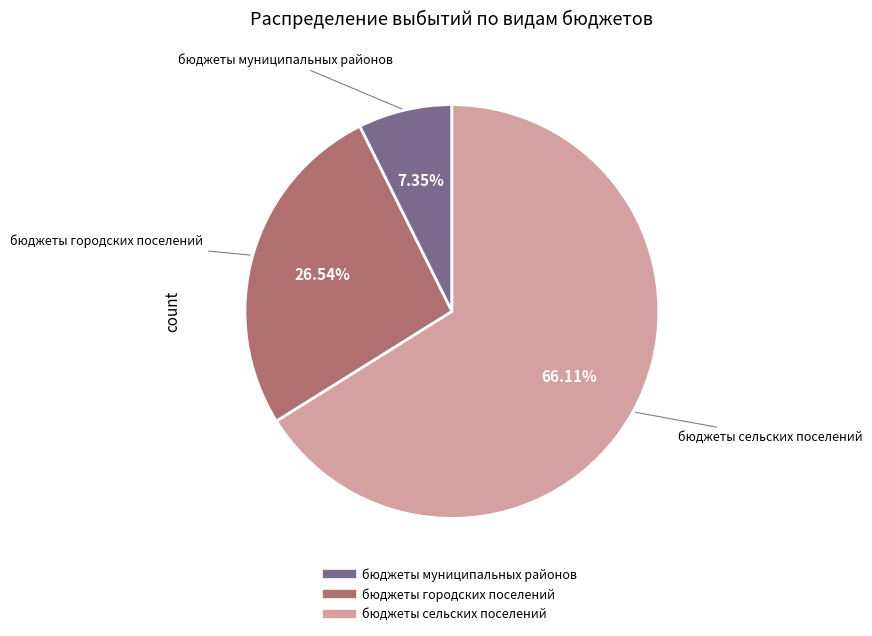

To the nearest percent, what is the difference between the largest and smallest slice percentages?

59%